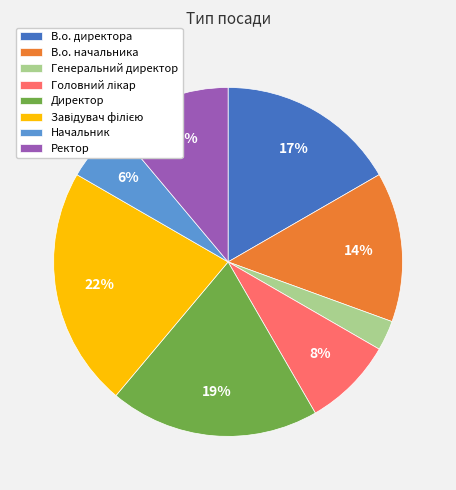

Which category has the smallest portion of the pie?

Генеральний директор